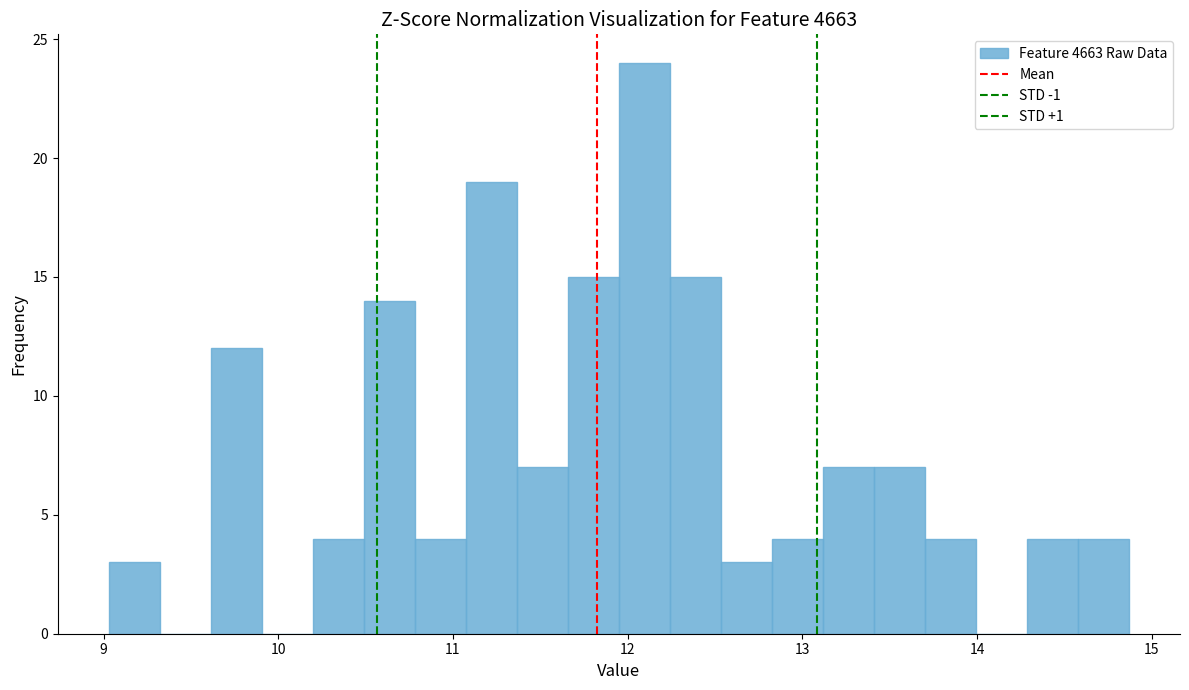

Read against the x-axis, roughly where is the centre of the tallest bar?

12.1